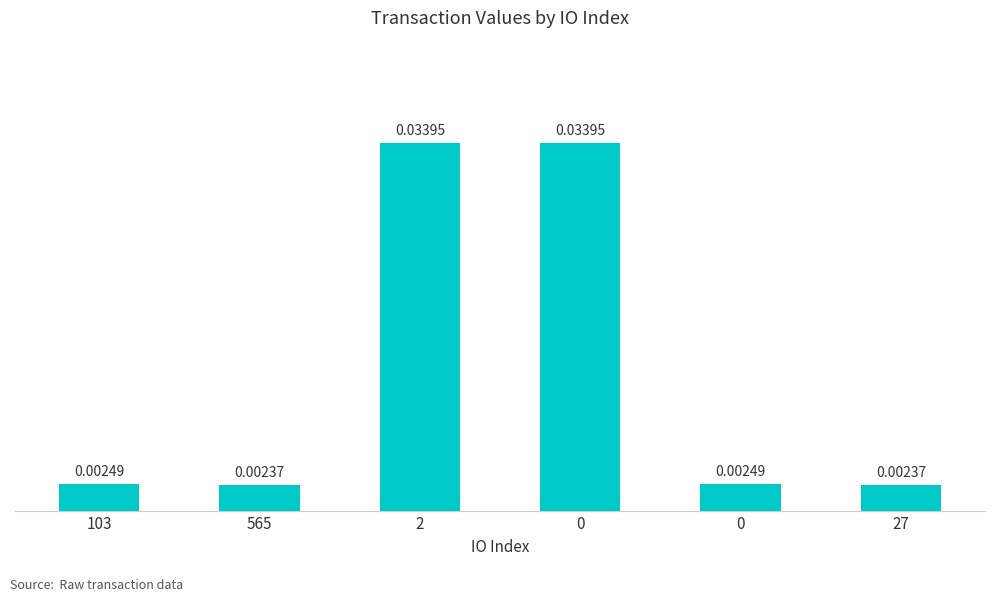

Where is the data nearest to the value 0?

565